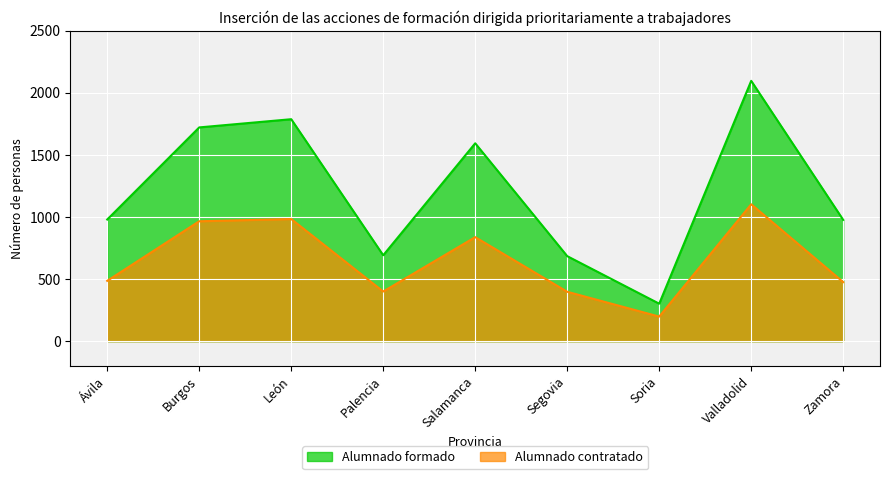

The value of Alumnado formado at León is 1788. True or false?

True